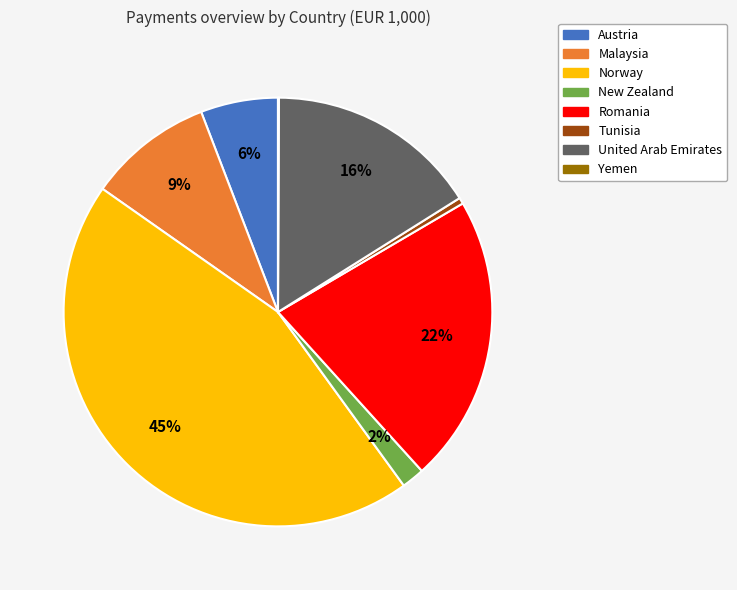

Which has a higher value, Austria or Romania?

Romania